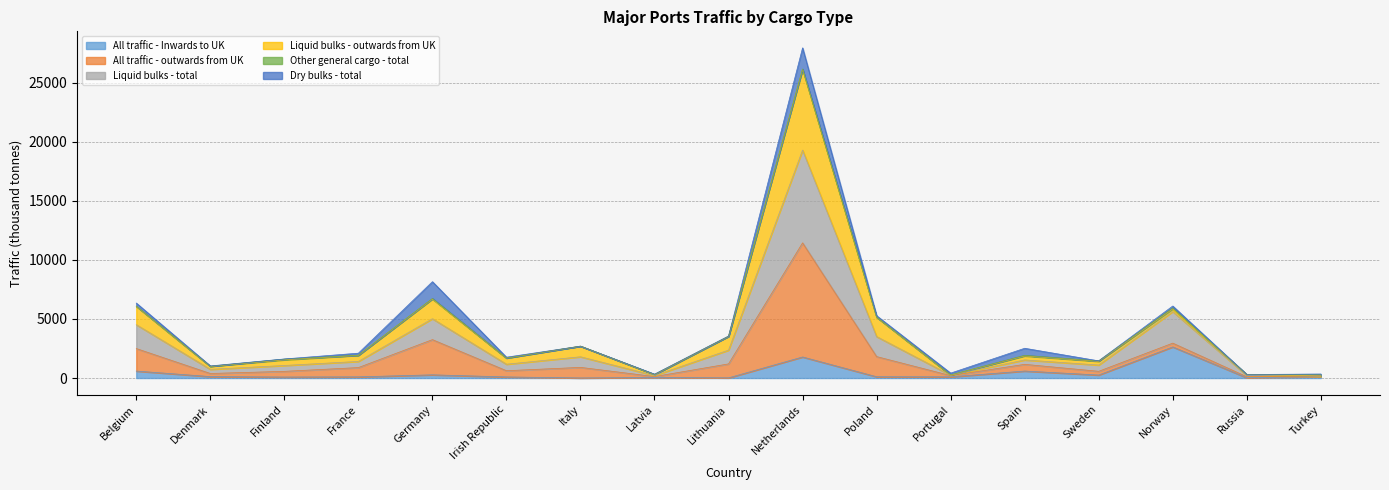

Which series has the largest total across all categories?

All traffic - outwards from UK